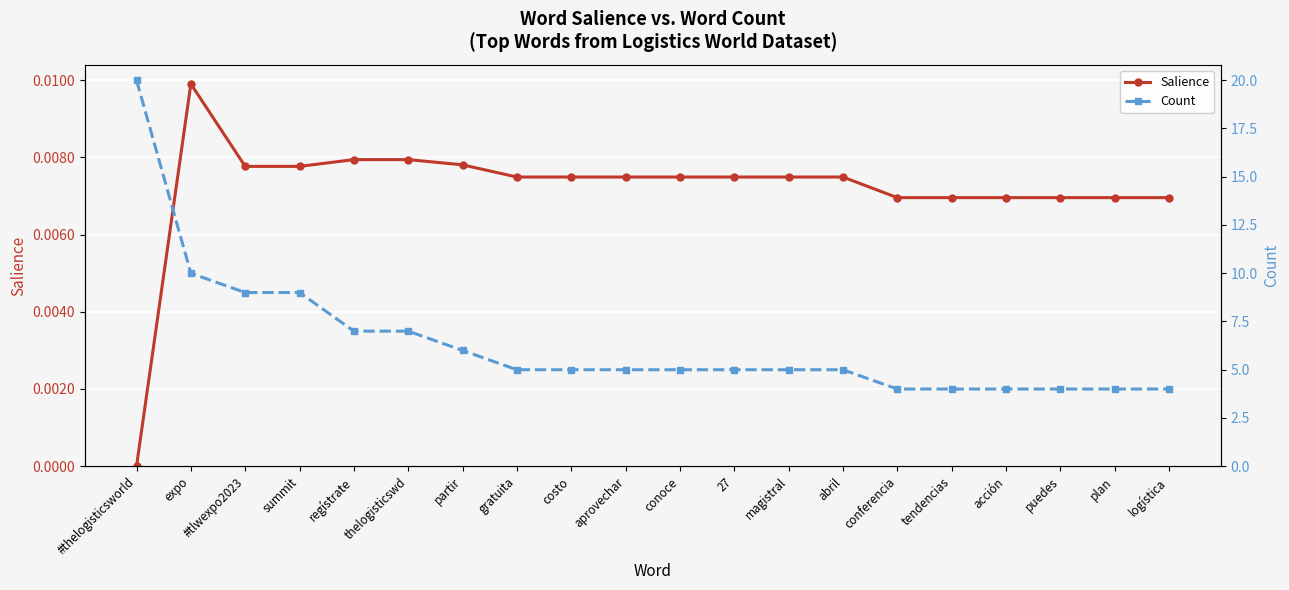

At which label does Salience reach its minimum?

#thelogisticsworld